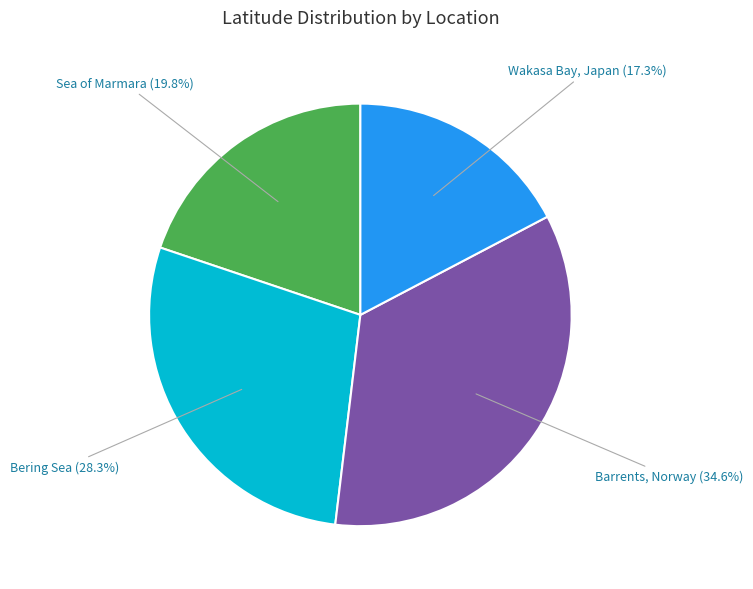

Does Bering Sea represent more than half of the total?

No